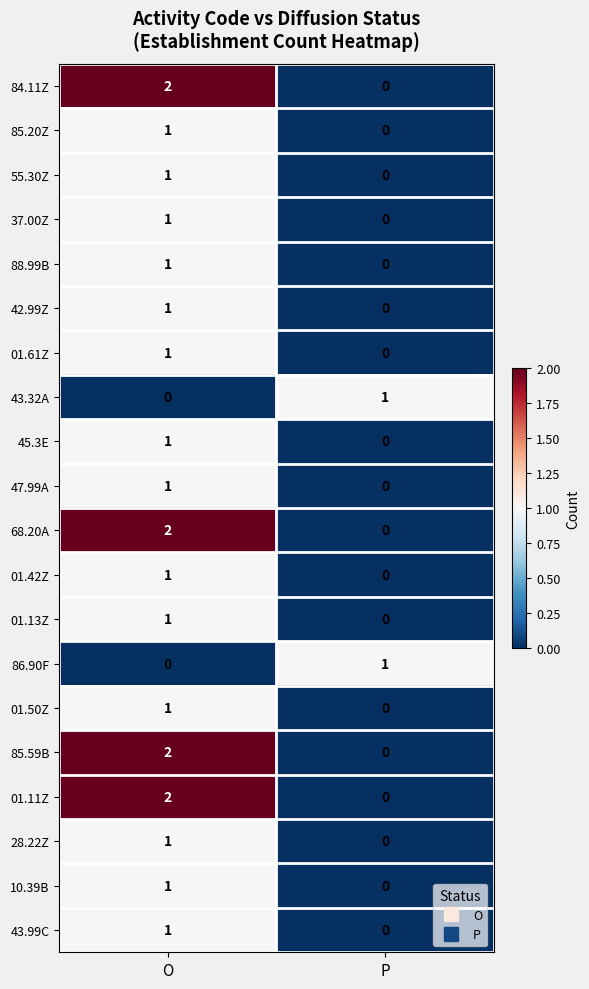

The 85.20Z series shows 0 at O. True or false?

False